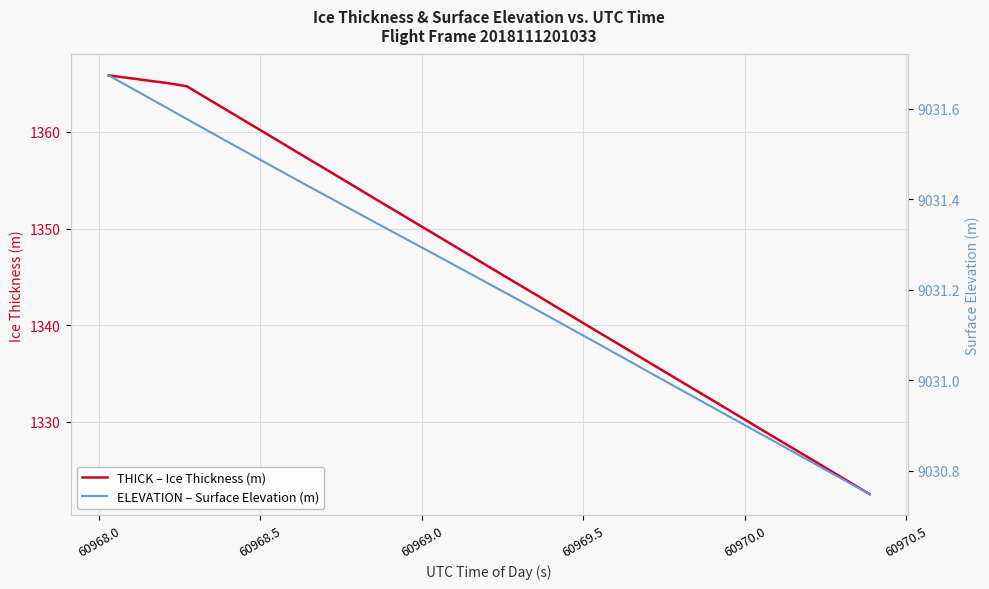

Which series has the largest total across all categories?

ELEVATION – Surface Elevation (m)